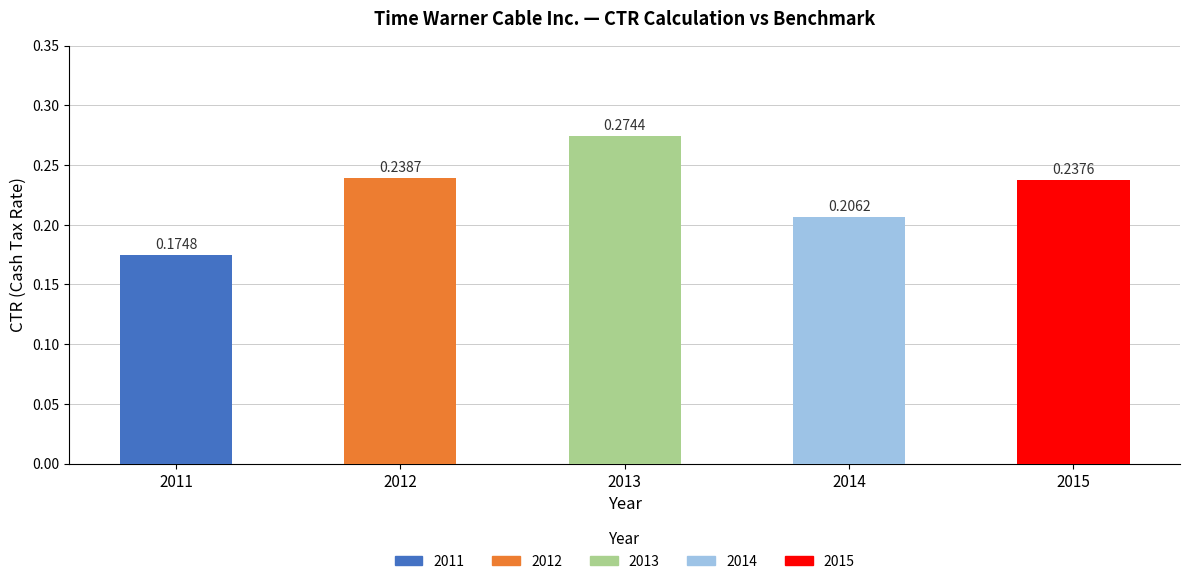

Rank the categories by value from lowest to highest.

2011, 2014, 2015, 2012, 2013